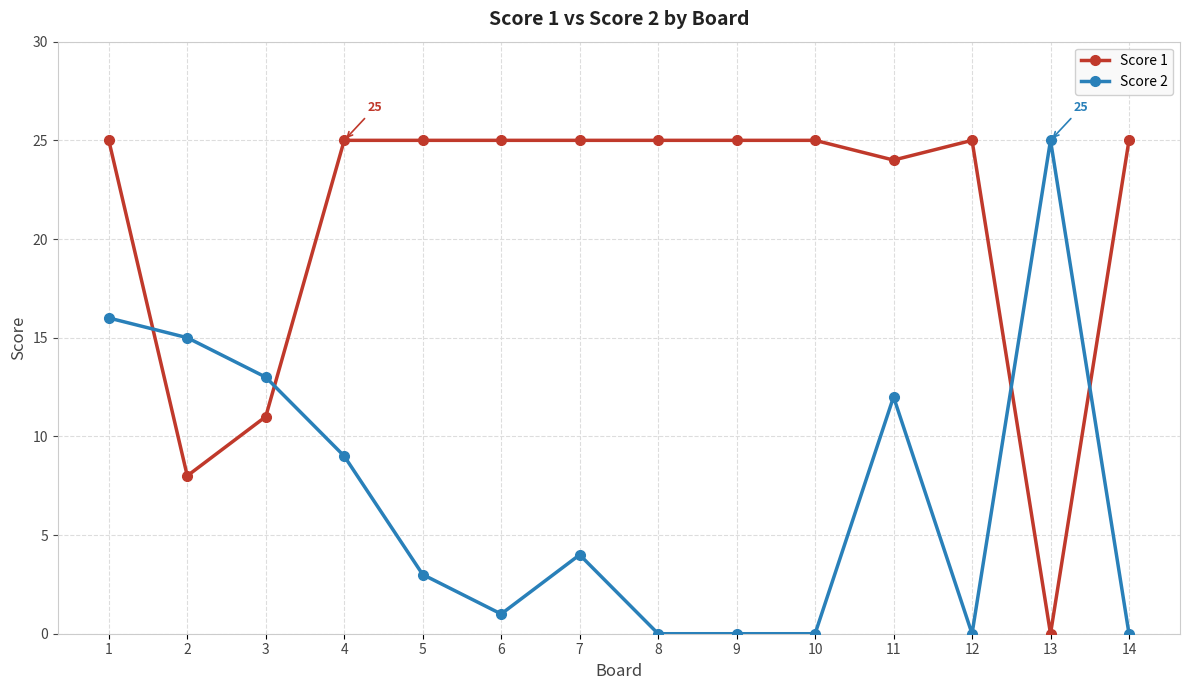

Reading left to right, extract all data points from this chart.

Score 1: 1=25	2=8	3=11	4=25	5=25	6=25	7=25	8=25	9=25	10=25	11=24	12=25	13=0	14=25
Score 2: 1=16	2=15	3=13	4=9	5=3	6=1	7=4	8=0	9=0	10=0	11=12	12=0	13=25	14=0